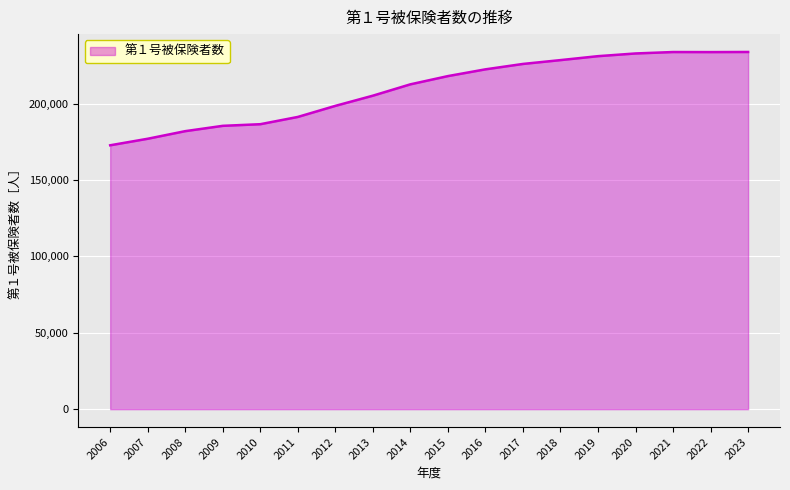

What is the greatest value displayed?

233838